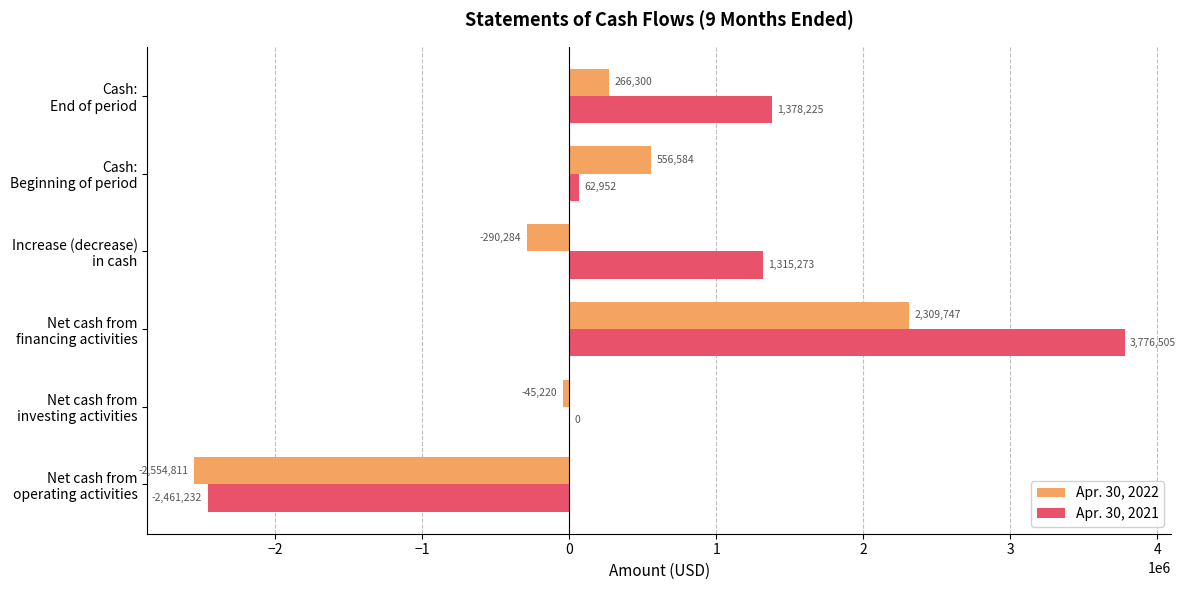

What is the greatest value displayed?

3776505